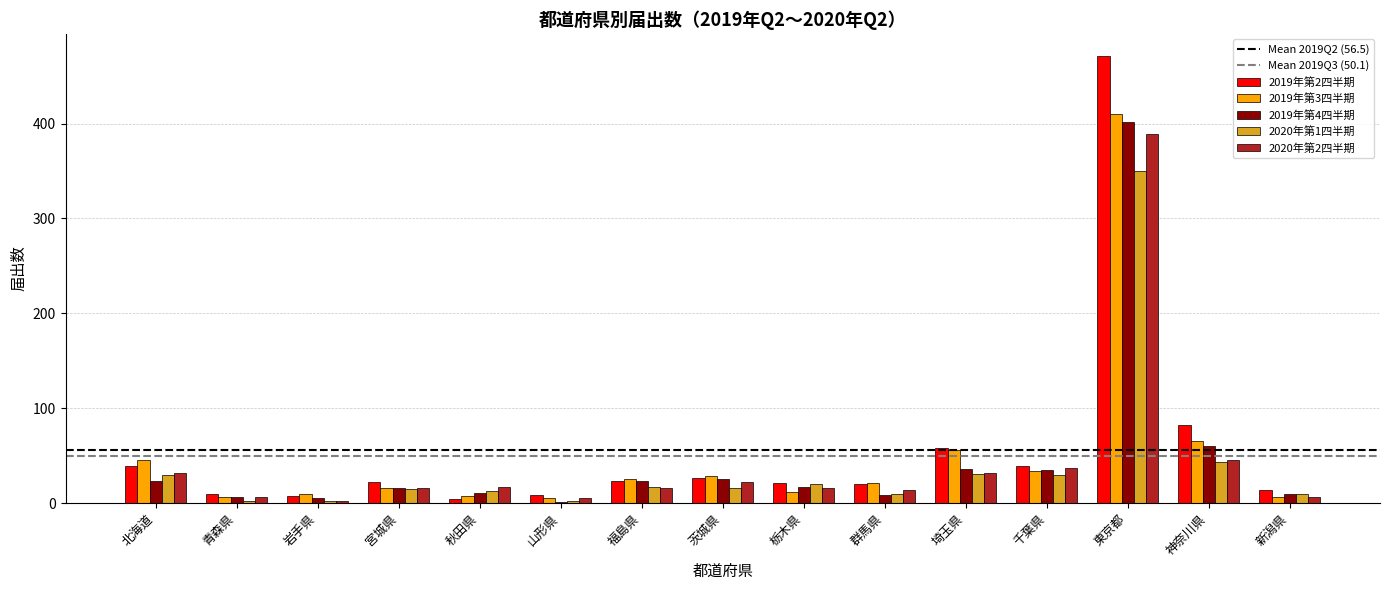

Which label corresponds to the largest value in the chart?

東京都